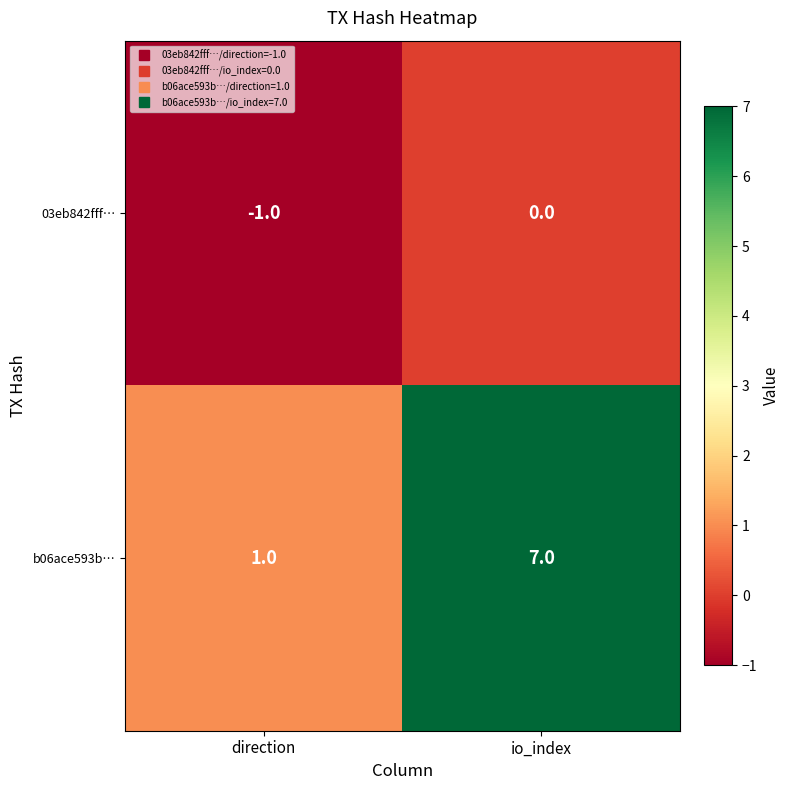

At how many categories does at least one series exceed 3?

1